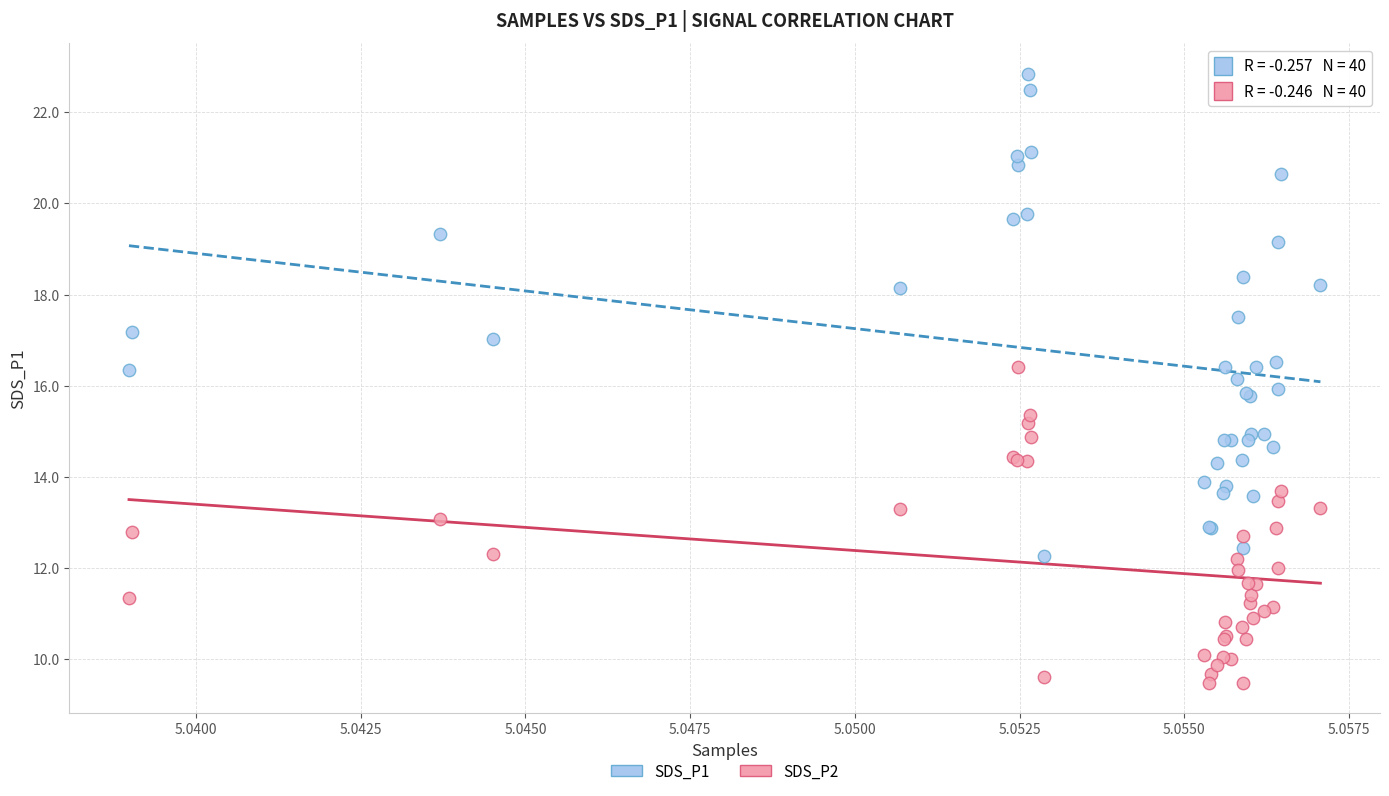

Which series reaches the maximum Y coordinate?

SDS_P1